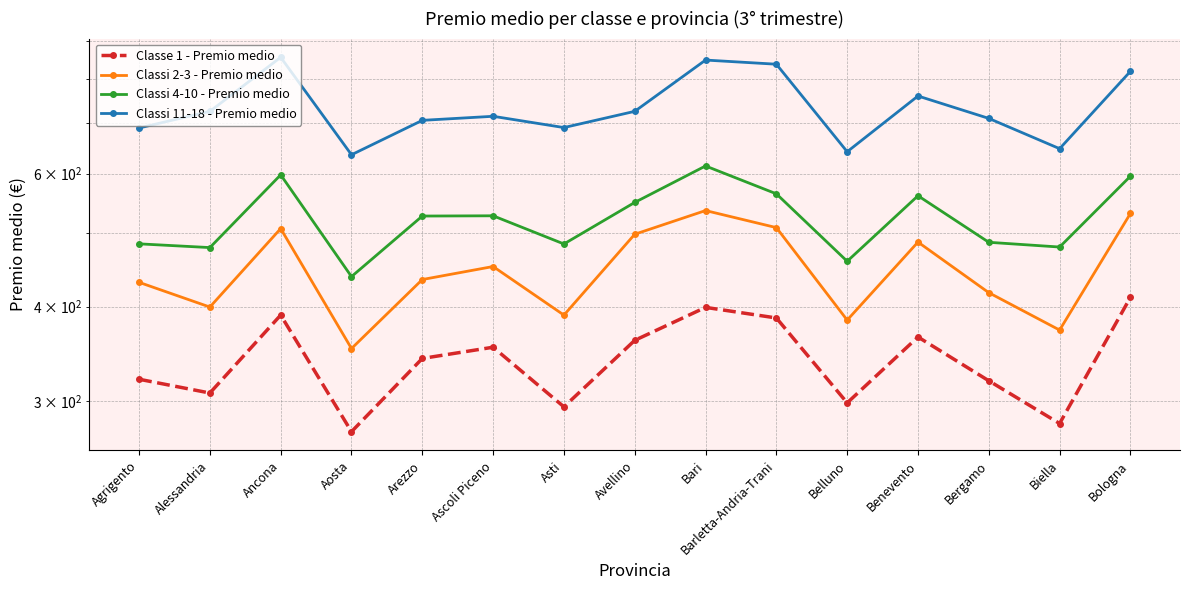

What is the minimum value shown in the chart?

273.0